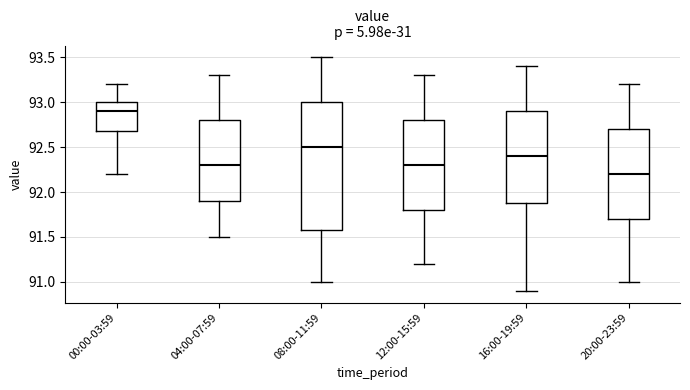

Reading left to right, transcribe this box plot: for each box, give where its median line is, the range the box spans, and where its two whiskers end, as read against the y-axis. The values are not printed on the chart, so give them approximately, as read against the axis.

00:00-03:59: median 92.9, box 92.7 to 93.0, whiskers 92.2 to 93.2
04:00-07:59: median 92.3, box 91.9 to 92.8, whiskers 91.5 to 93.3
08:00-11:59: median 92.5, box 91.6 to 93.0, whiskers 91.0 to 93.5
12:00-15:59: median 92.3, box 91.8 to 92.8, whiskers 91.2 to 93.3
16:00-19:59: median 92.4, box 91.9 to 92.9, whiskers 90.9 to 93.4
20:00-23:59: median 92.2, box 91.7 to 92.7, whiskers 91.0 to 93.2